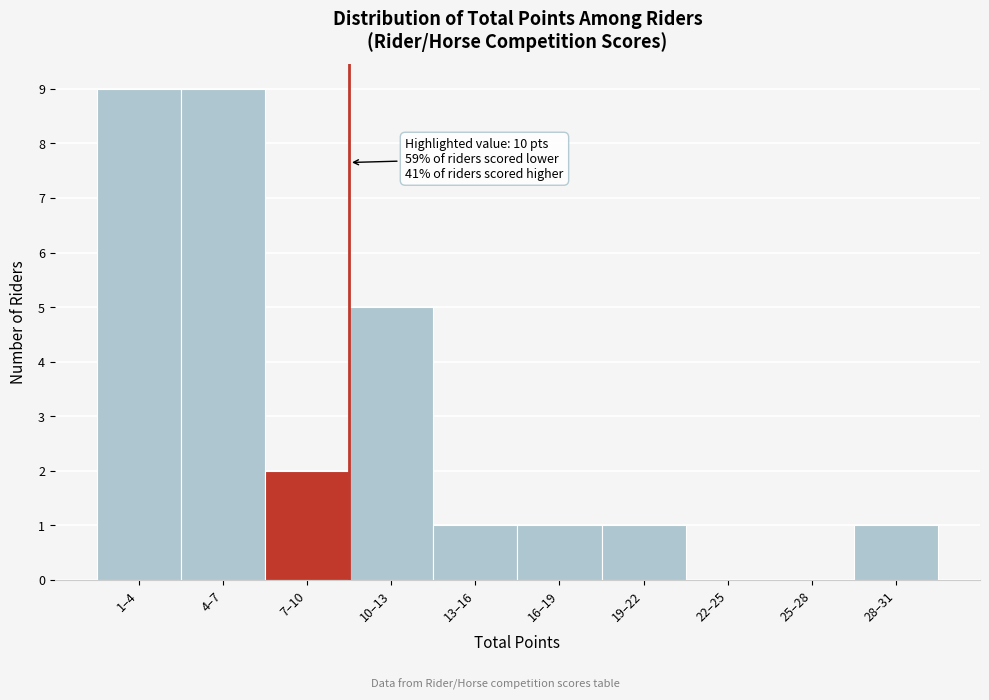

Reading left to right, extract all data points from this chart.

1–4=9	4–7=9	7–10=2	10–13=5	13–16=1	16–19=1	19–22=1	22–25=0	25–28=0	28–31=1